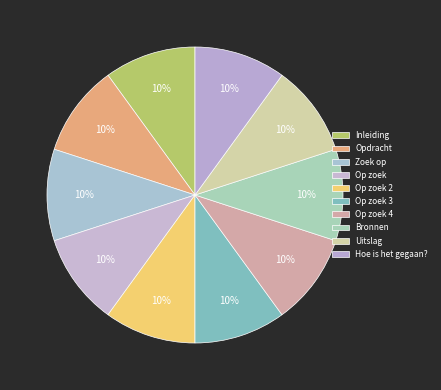

To the nearest percent, what percentage of the pie is Hoe is het gegaan??

10%